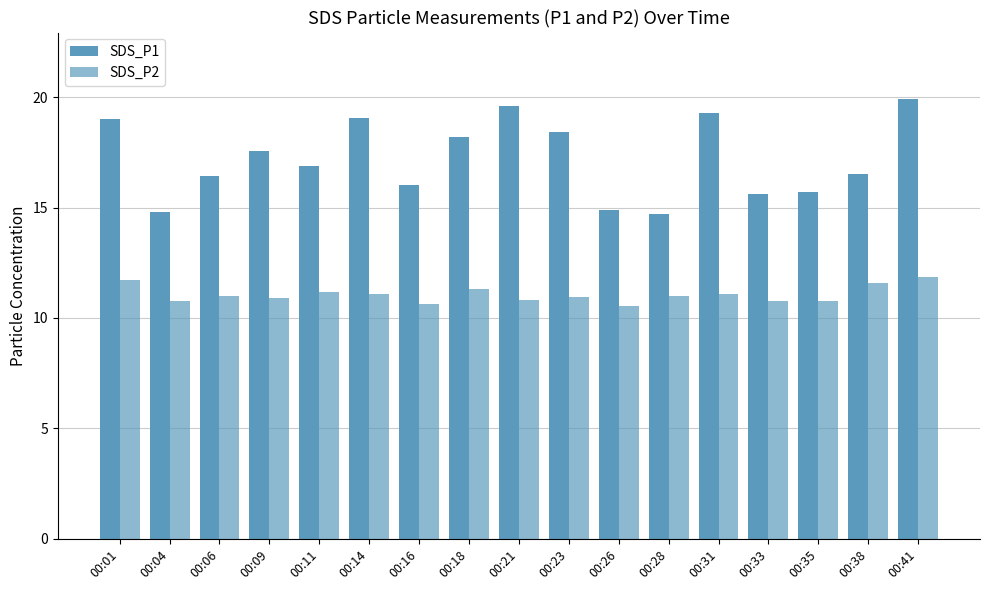

Count the number of data series in this chart.

2